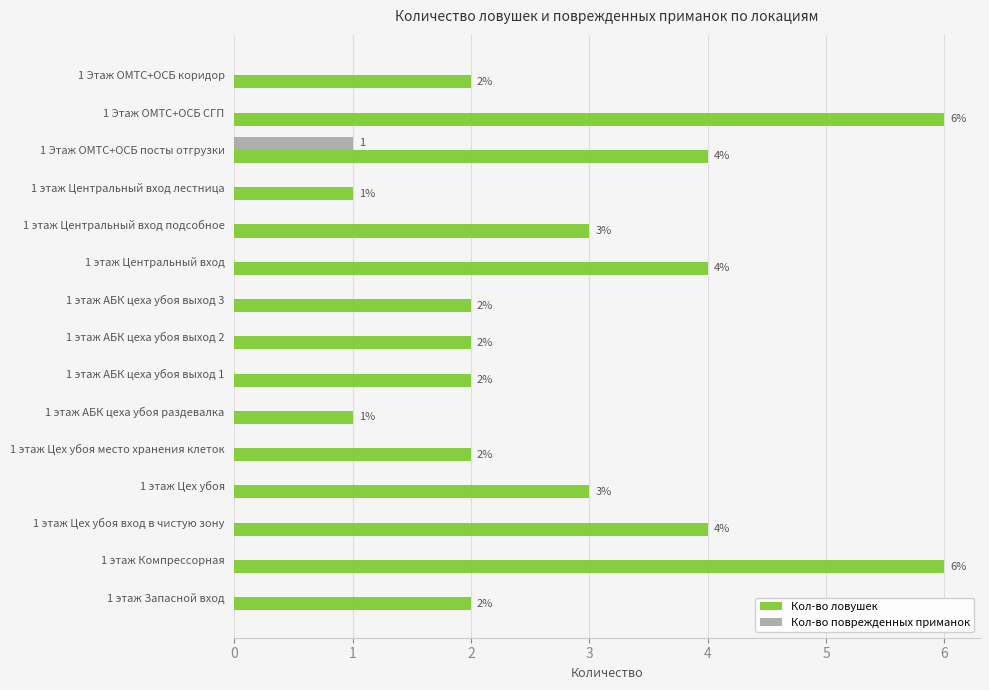

Which series has the widest spread of values?

Кол-во ловушек